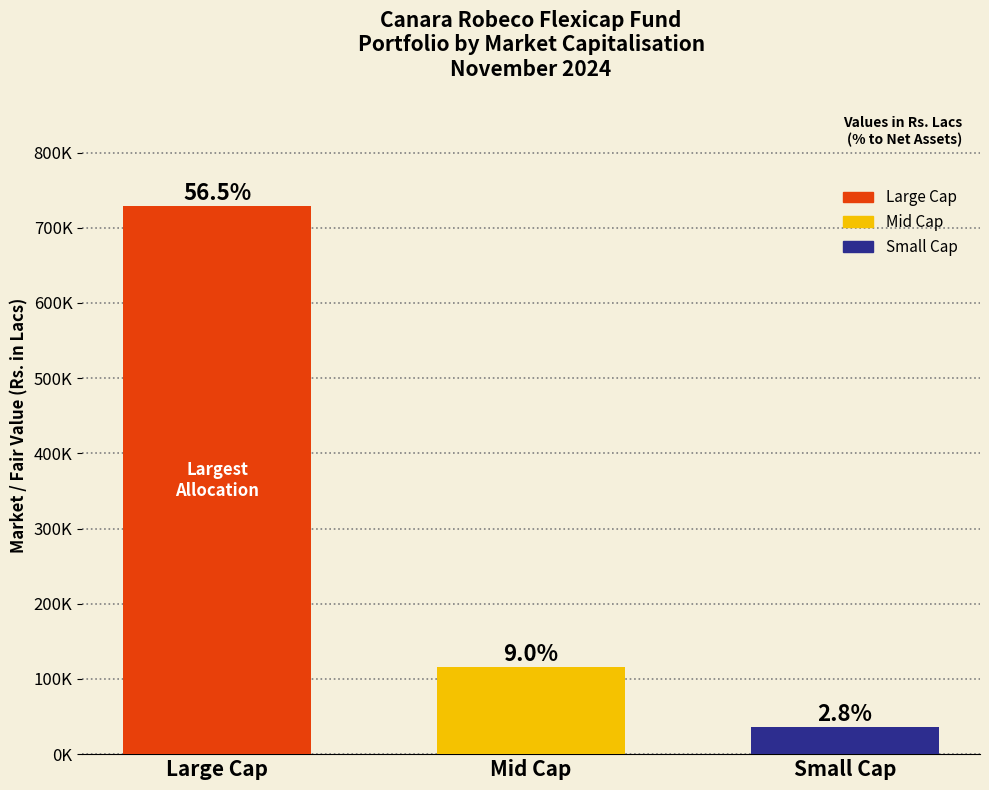

What is the sum of all values?

880285.4